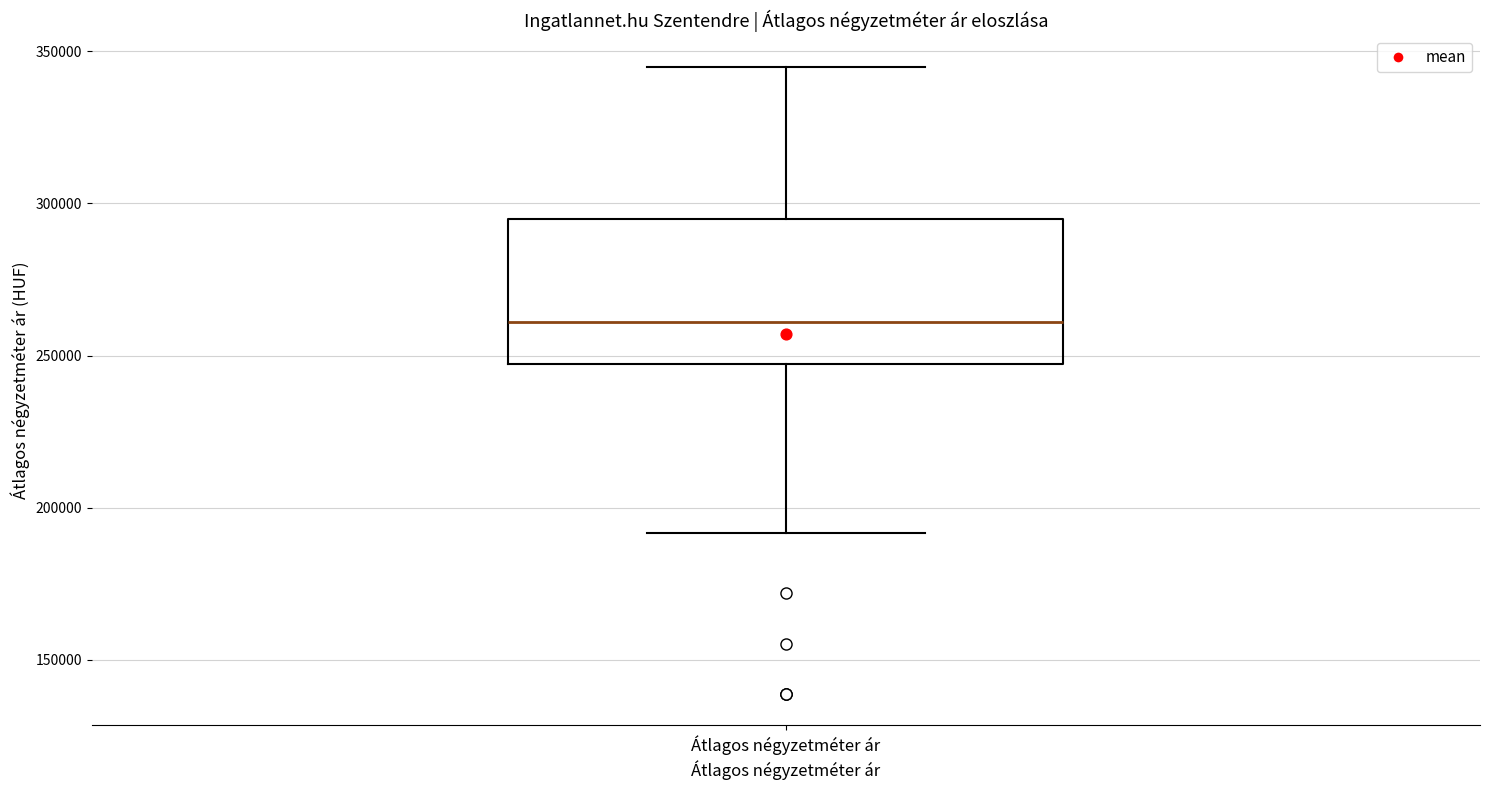

Where is the upper edge of the box for Átlagos négyzetméter ár on the y-axis? The values are not printed on the chart, so give them approximately, as read against the axis.

295000